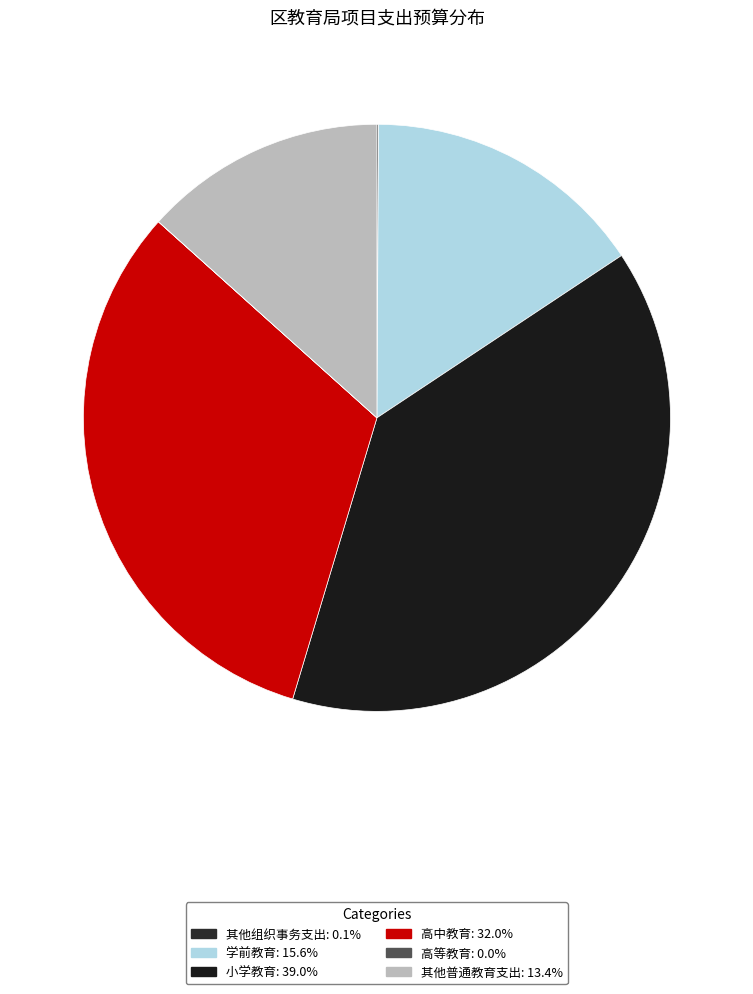

Approximately how many times larger is the value at 高中教育 compared to 其他普通教育支出?

2.4